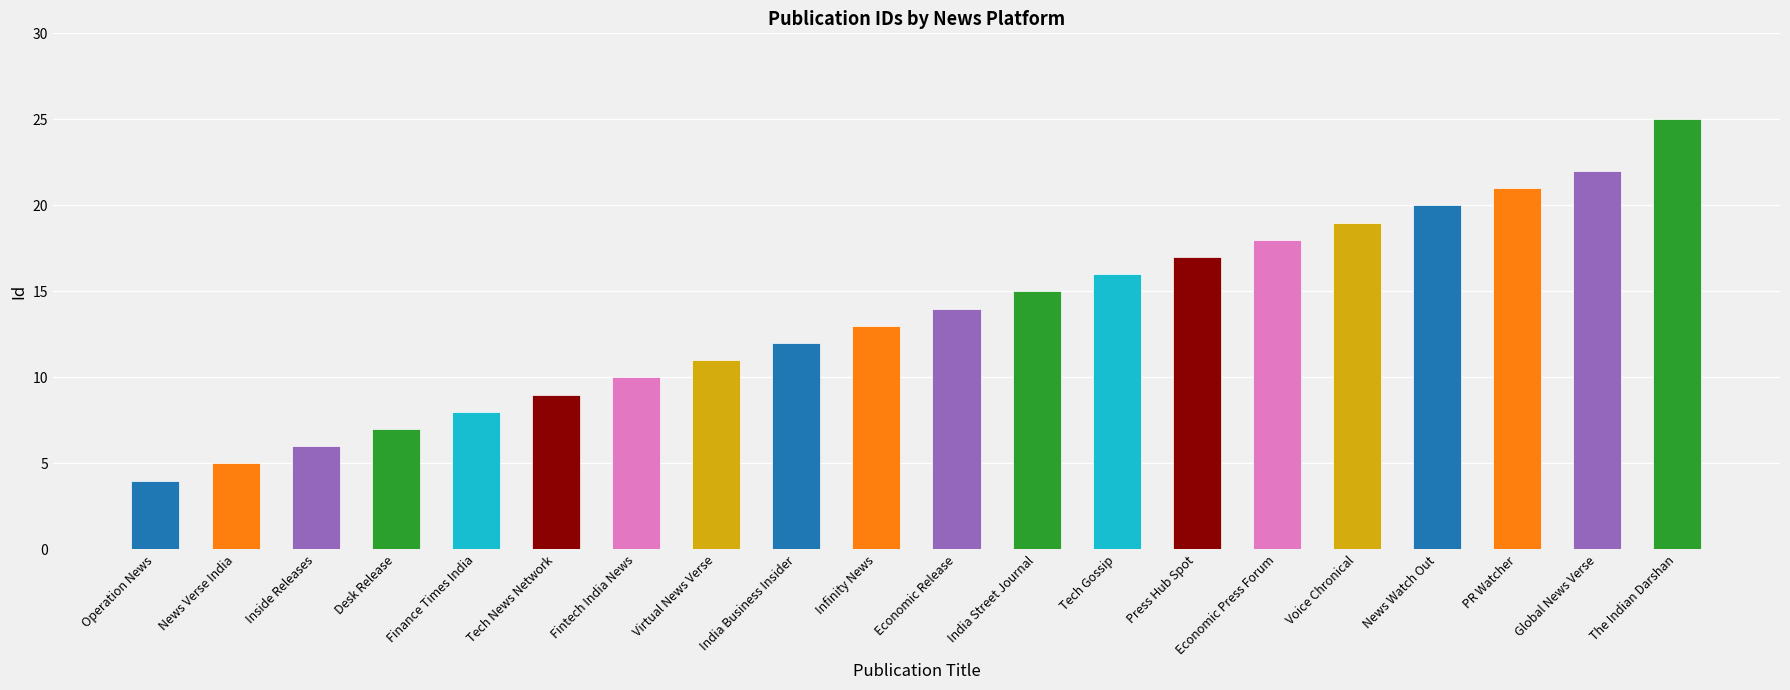

What position from the left is India Street Journal?

12